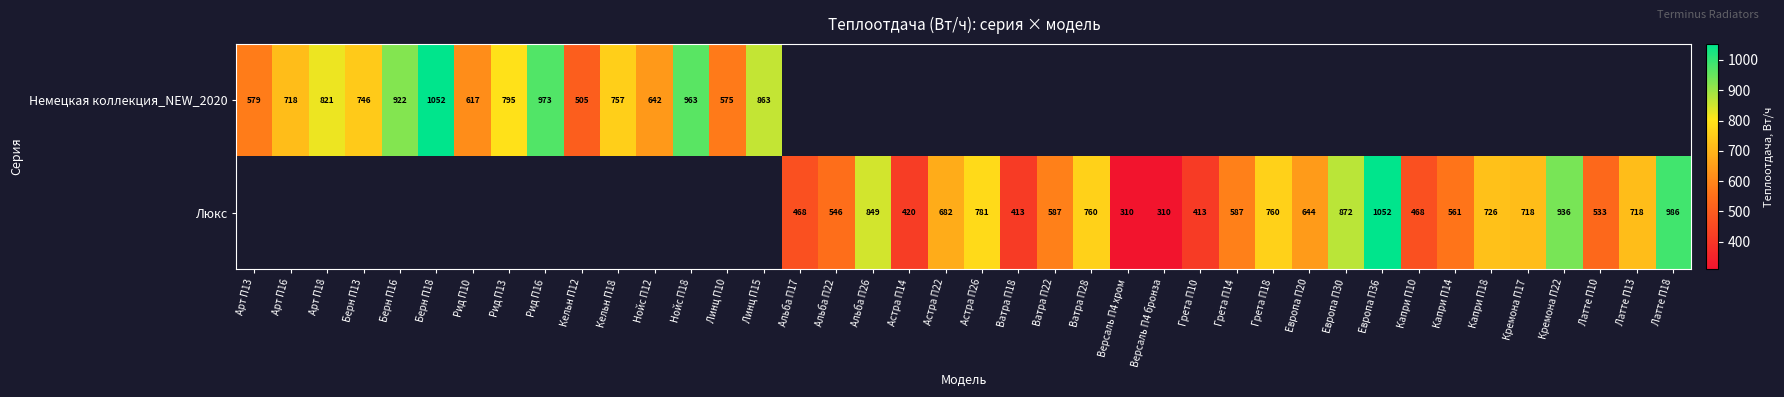

The value of Немецкая коллекция_NEW_2020 at Кельн П12 is 797. True or false?

False